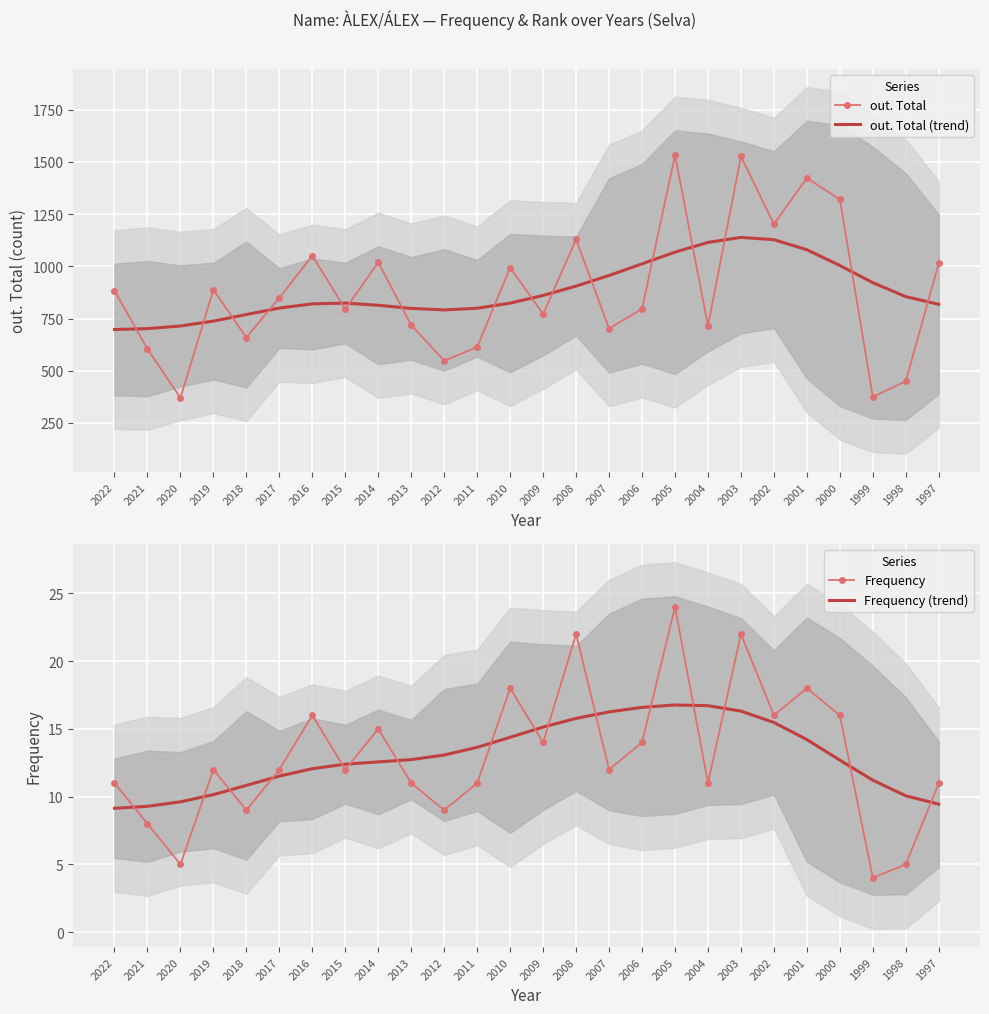

What is the sum of all Frequency values?

338.0